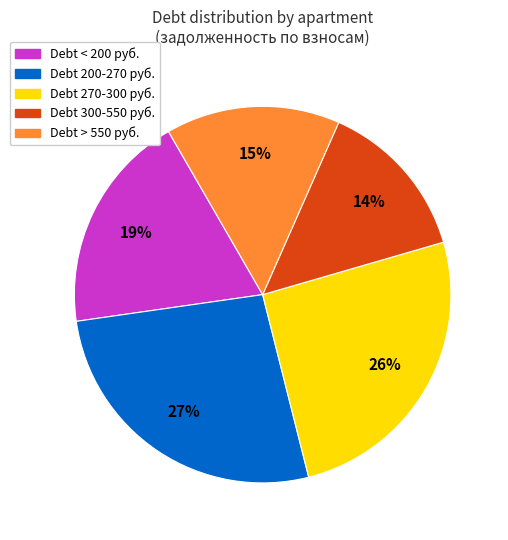

Which category has the biggest portion of the pie?

Debt 200-270 руб.